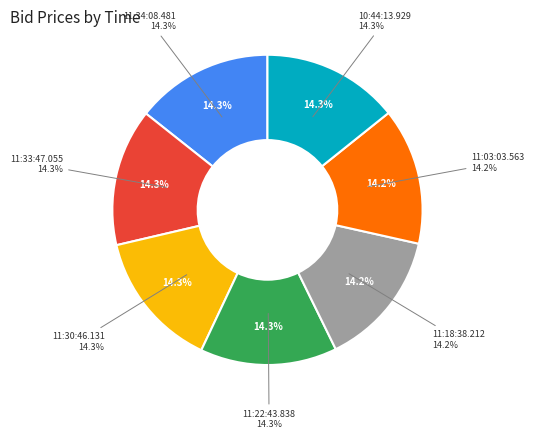

How many slices are in this pie chart?

7